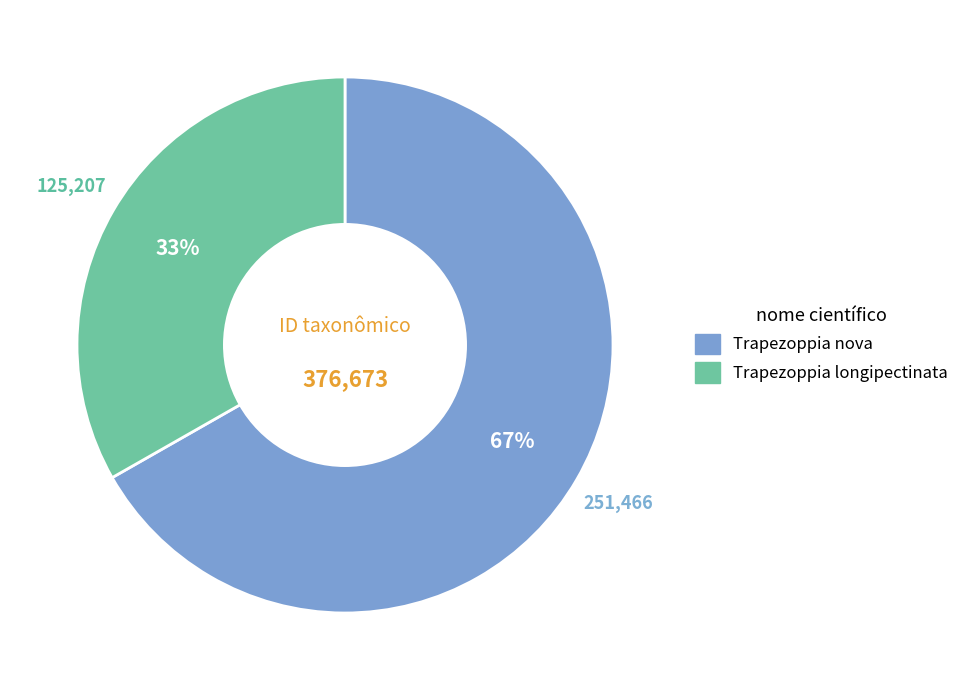

Do Trapezoppia longipectinata and Trapezoppia nova together represent more than half of the pie?

Yes